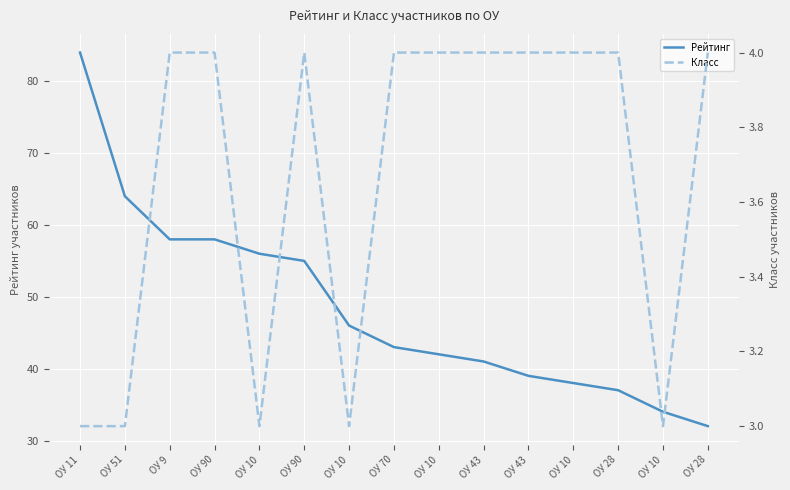

How many lines are shown in the chart?

2